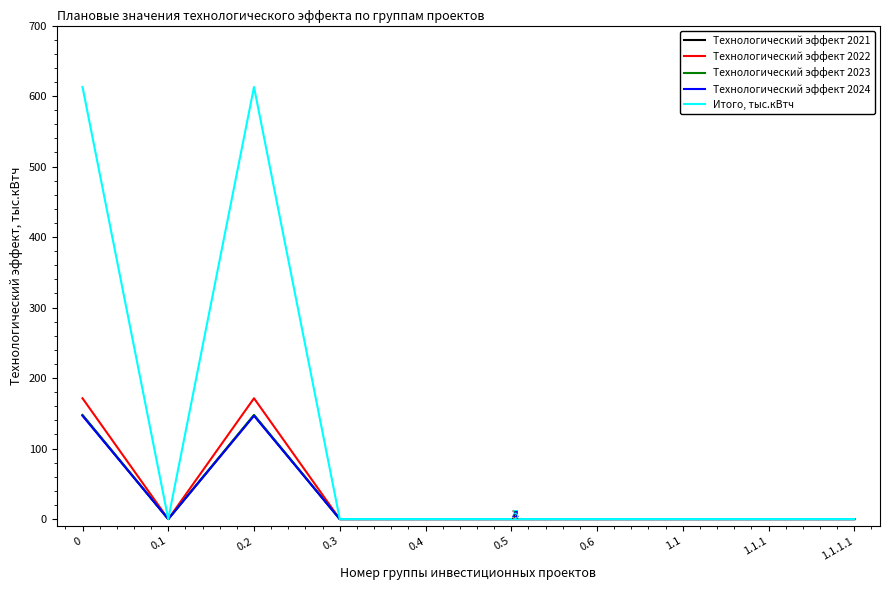

Rank the series by their maximum value, from highest to lowest.

Итого, тыс.кВтч, Технологический эффект 2022, Технологический эффект 2023, Технологический эффект 2021, Технологический эффект 2024